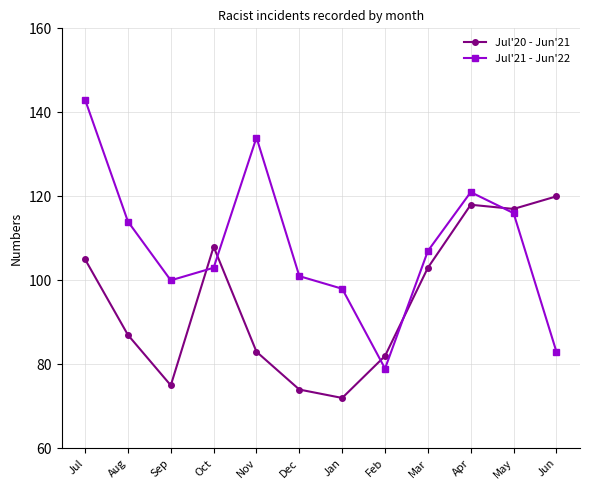

What is the value of the Jul'21 - Jun'22 point at the 6th from the left?

101